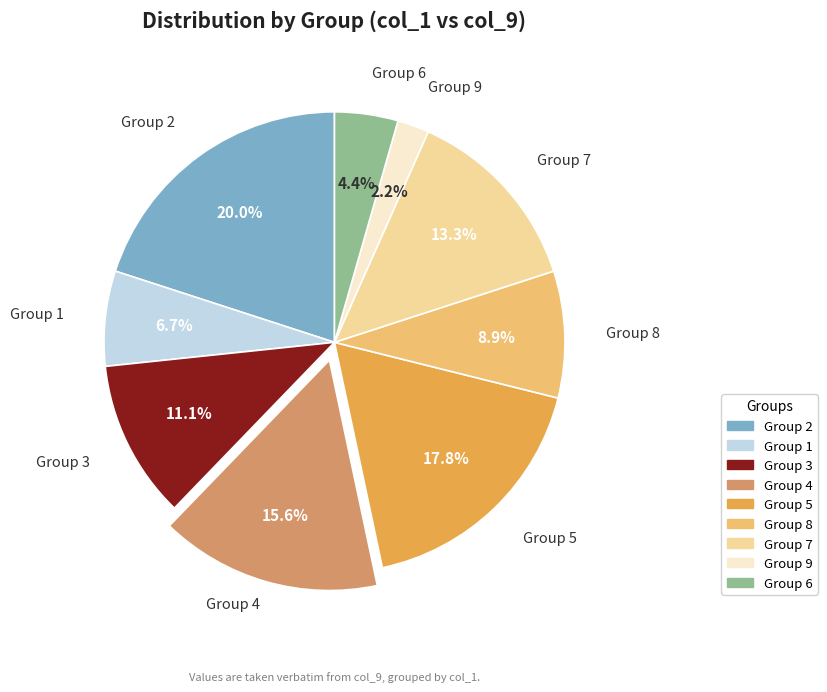

How much of the chart is everything except Group 1?

93.3%